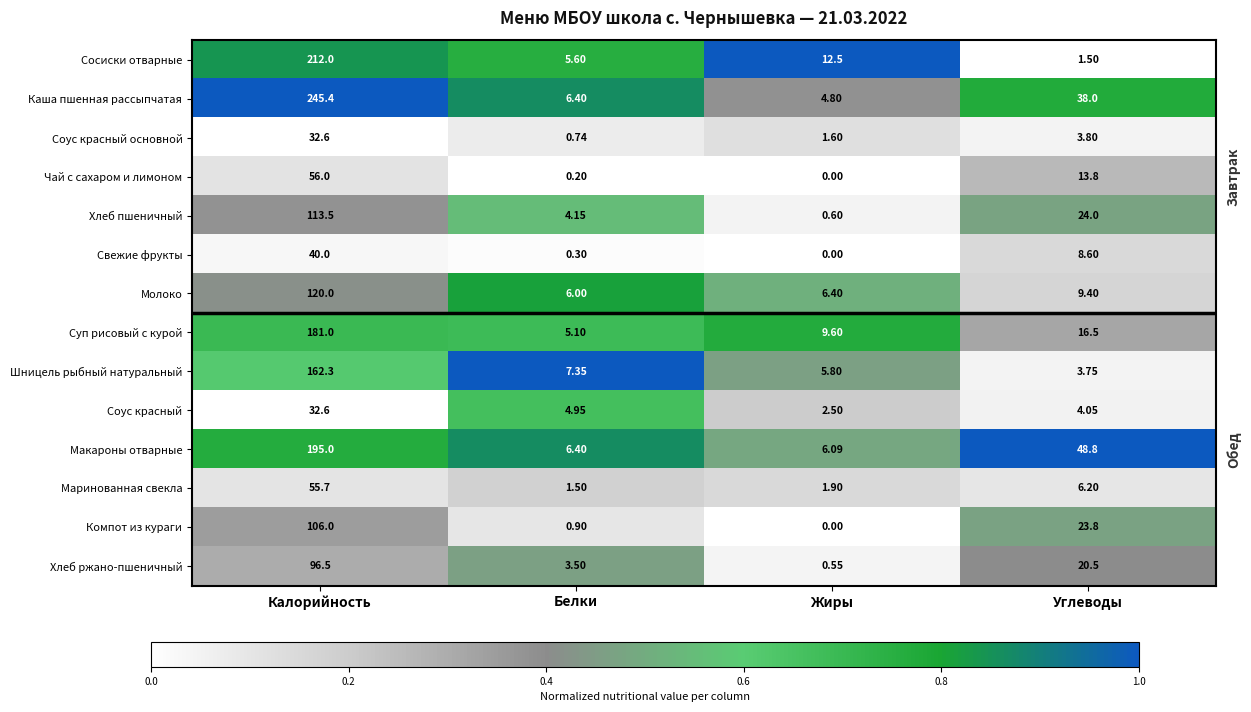

Which series has the largest total across all categories?

Каша пшенная рассыпчатая